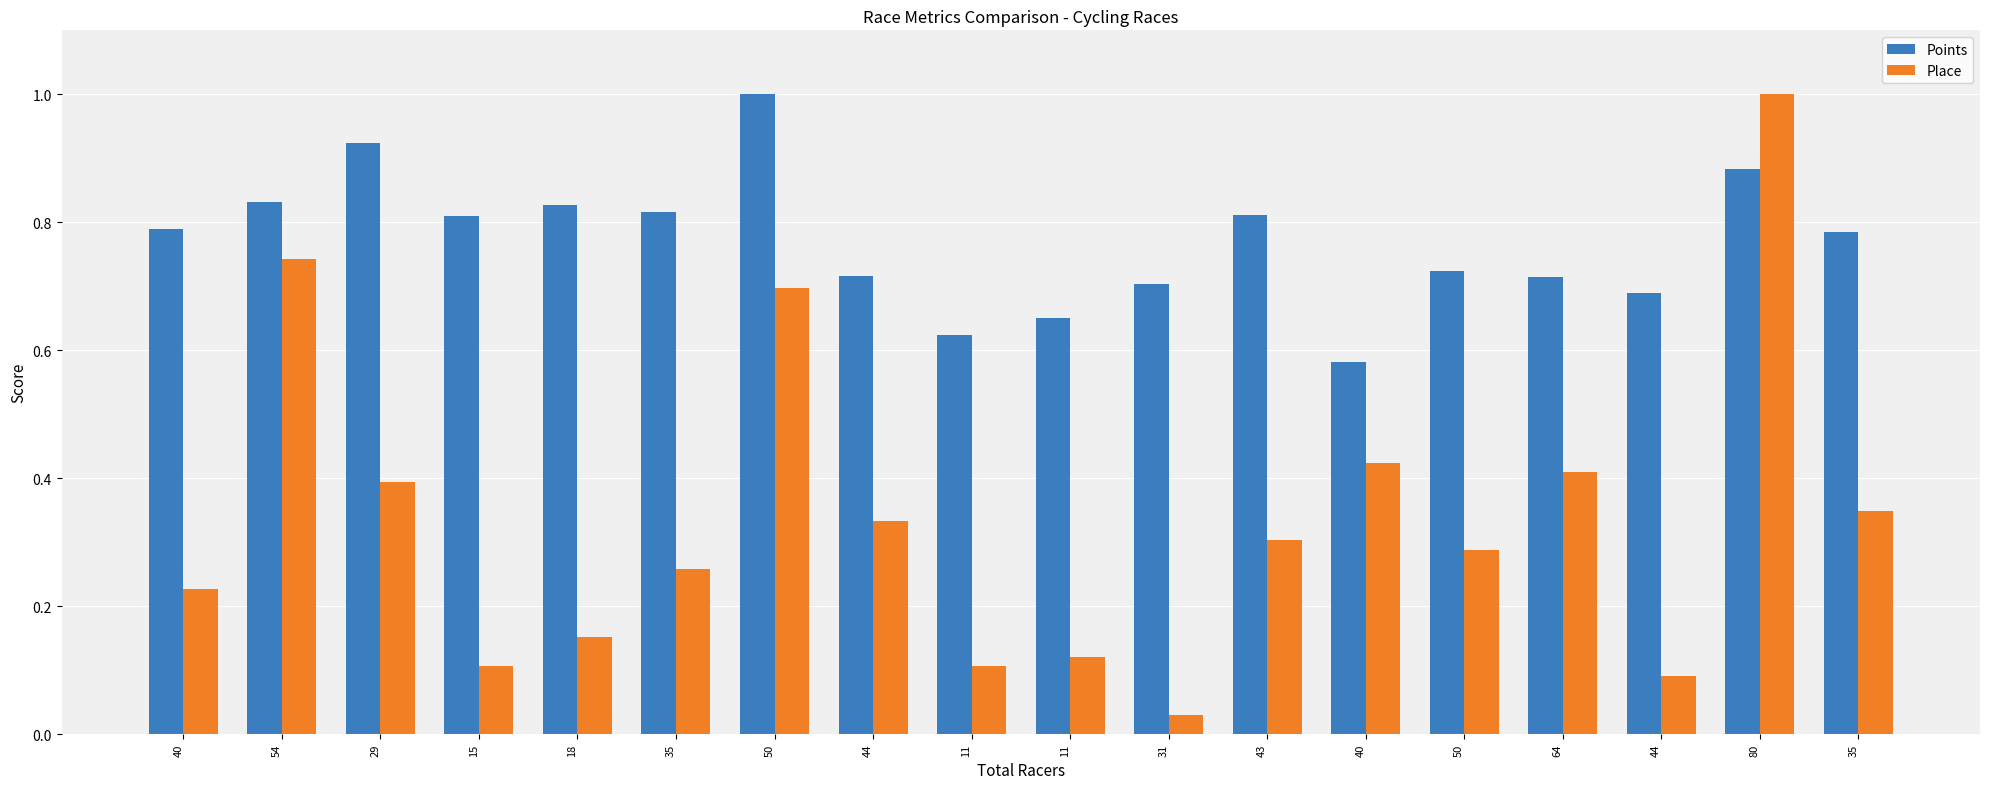

How many bars are there in each group?

2